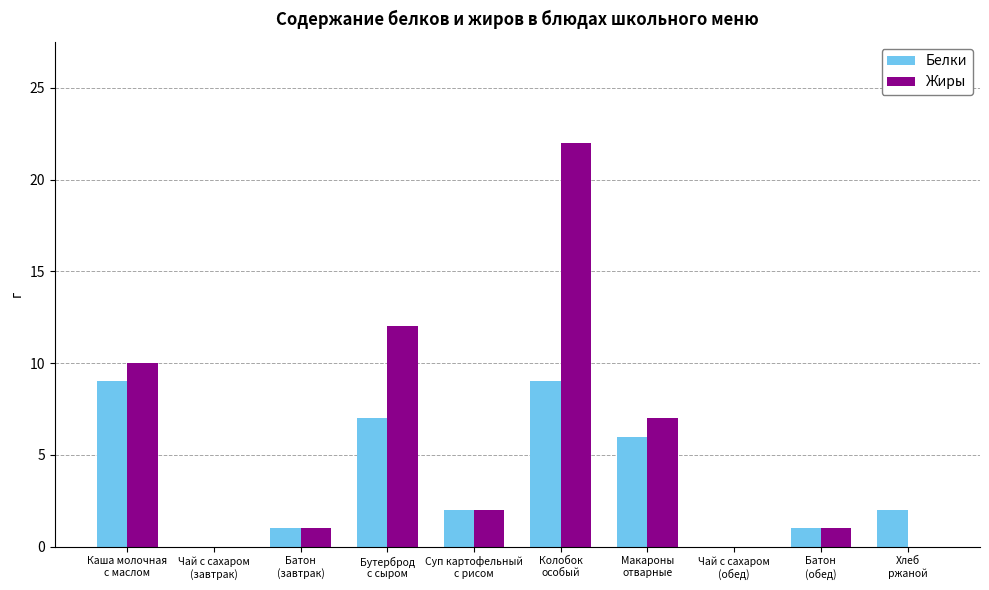

The value of Жиры at Колобок
особый is 22. True or false?

True